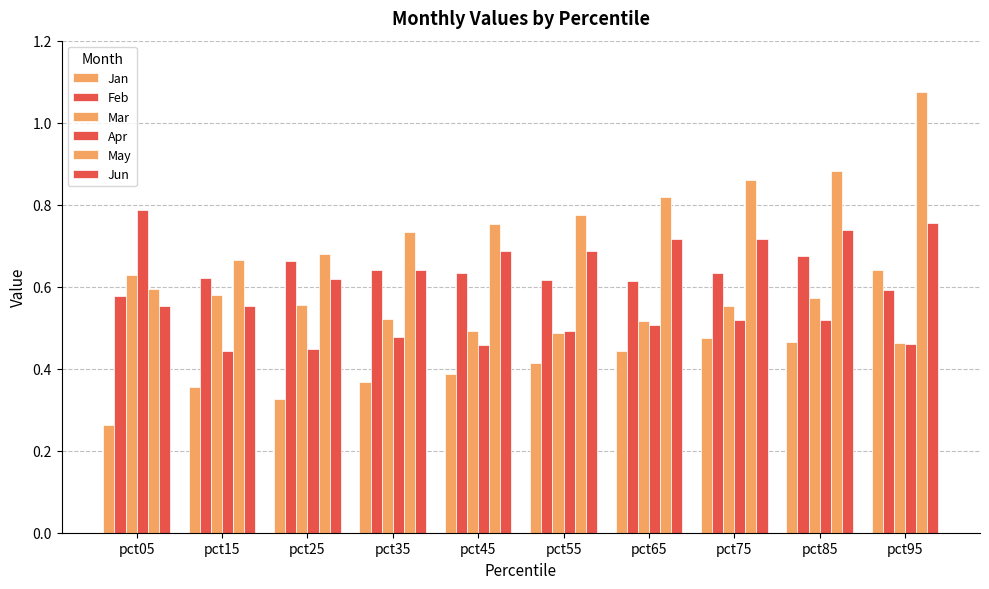

Are the bars horizontal?

No